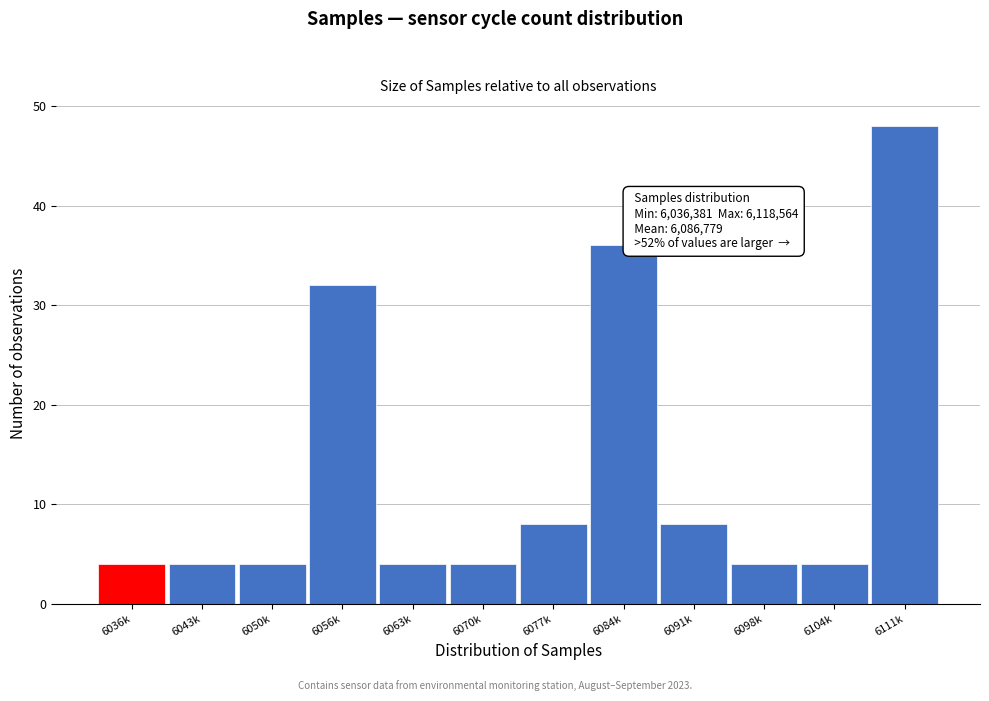

Reading left to right, extract all data points from this chart.

6036k=4	6043k=4	6050k=4	6056k=32	6063k=4	6070k=4	6077k=8	6084k=36	6091k=8	6098k=4	6104k=4	6111k=48